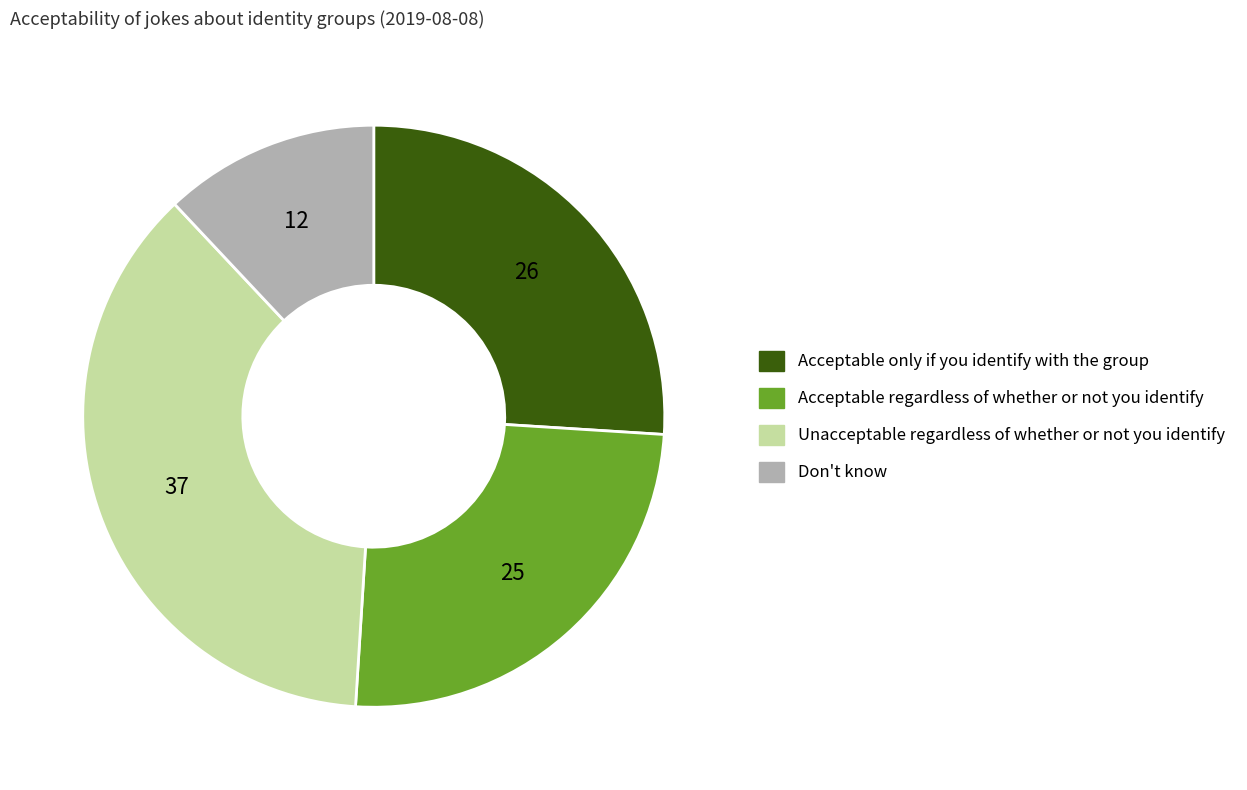

Count the number of slices in the pie.

4